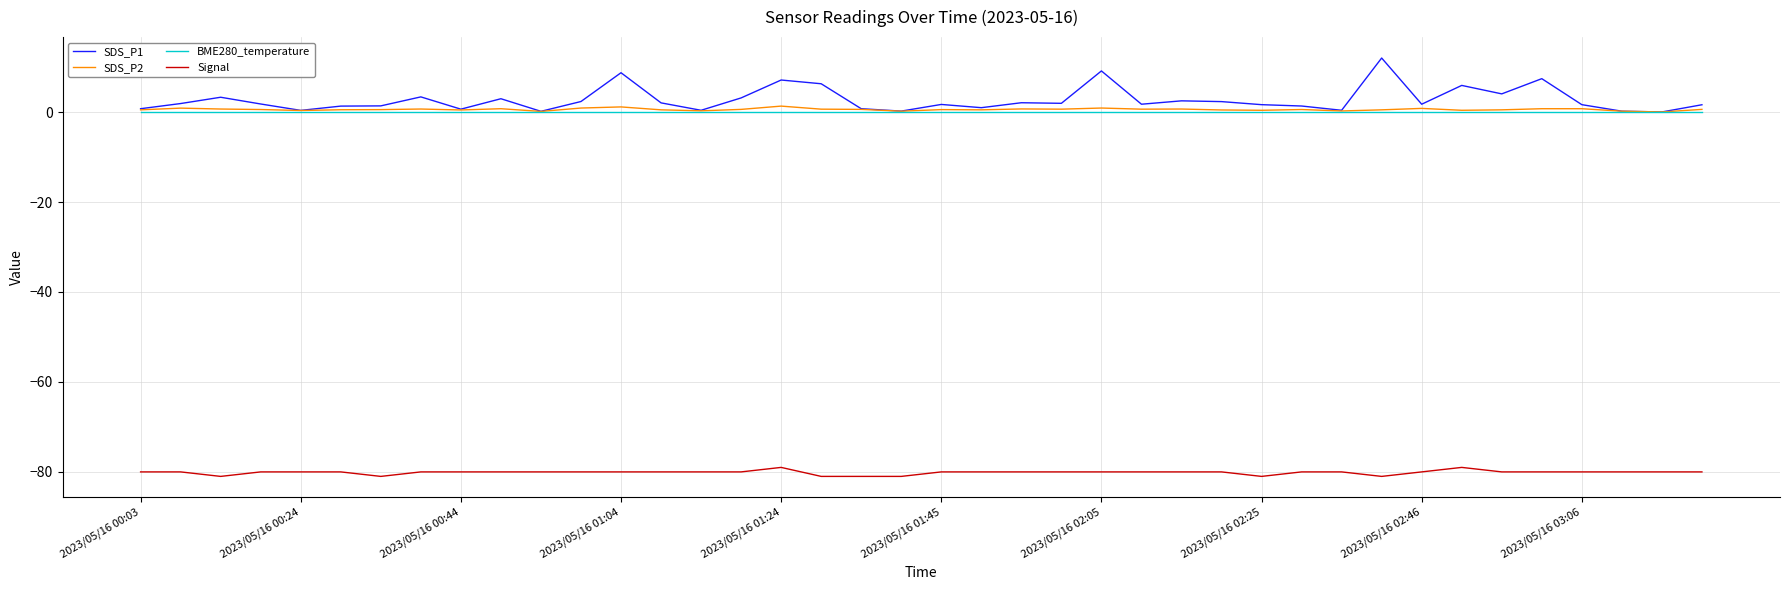

True or false: SDS_P1 and Signal intersect in this chart.

False